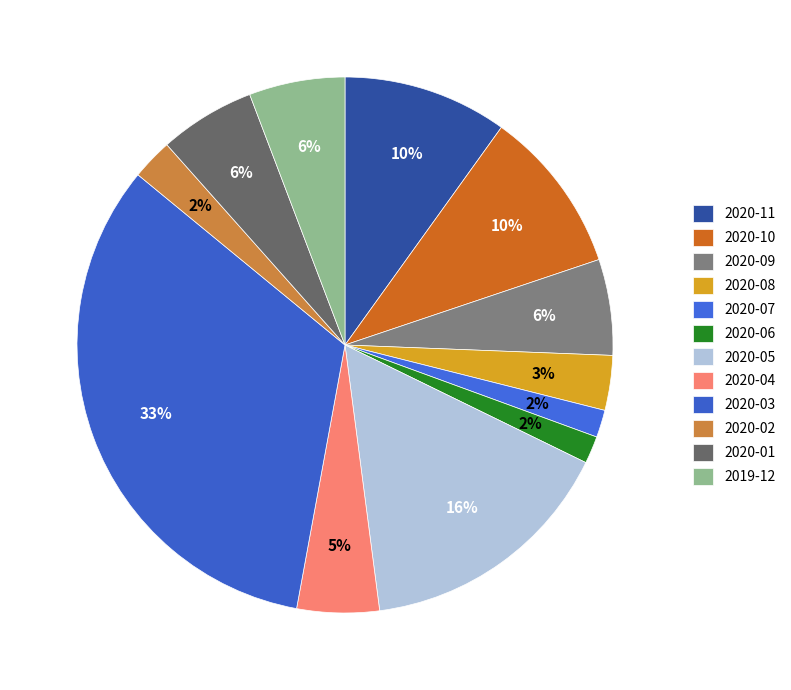

Rank the categories by value from lowest to highest.

2020-07, 2020-06, 2020-02, 2020-08, 2020-04, 2020-09, 2020-01, 2019-12, 2020-11, 2020-10, 2020-05, 2020-03